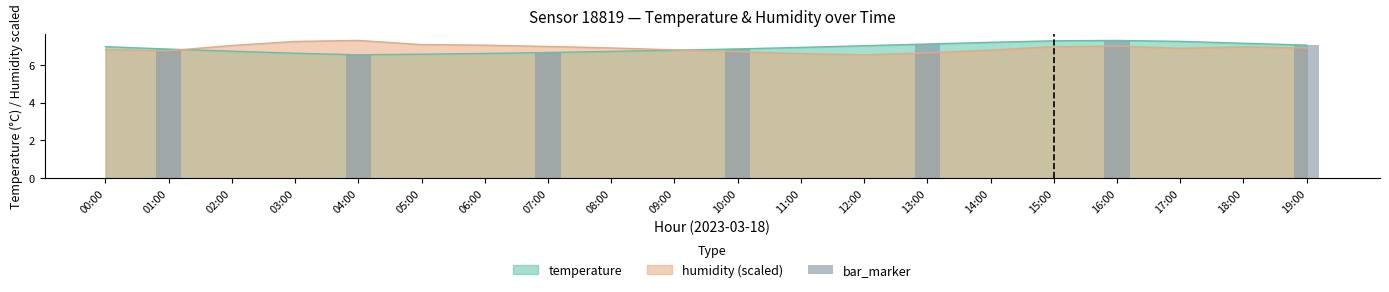

Which series has the widest spread of values?

temperature